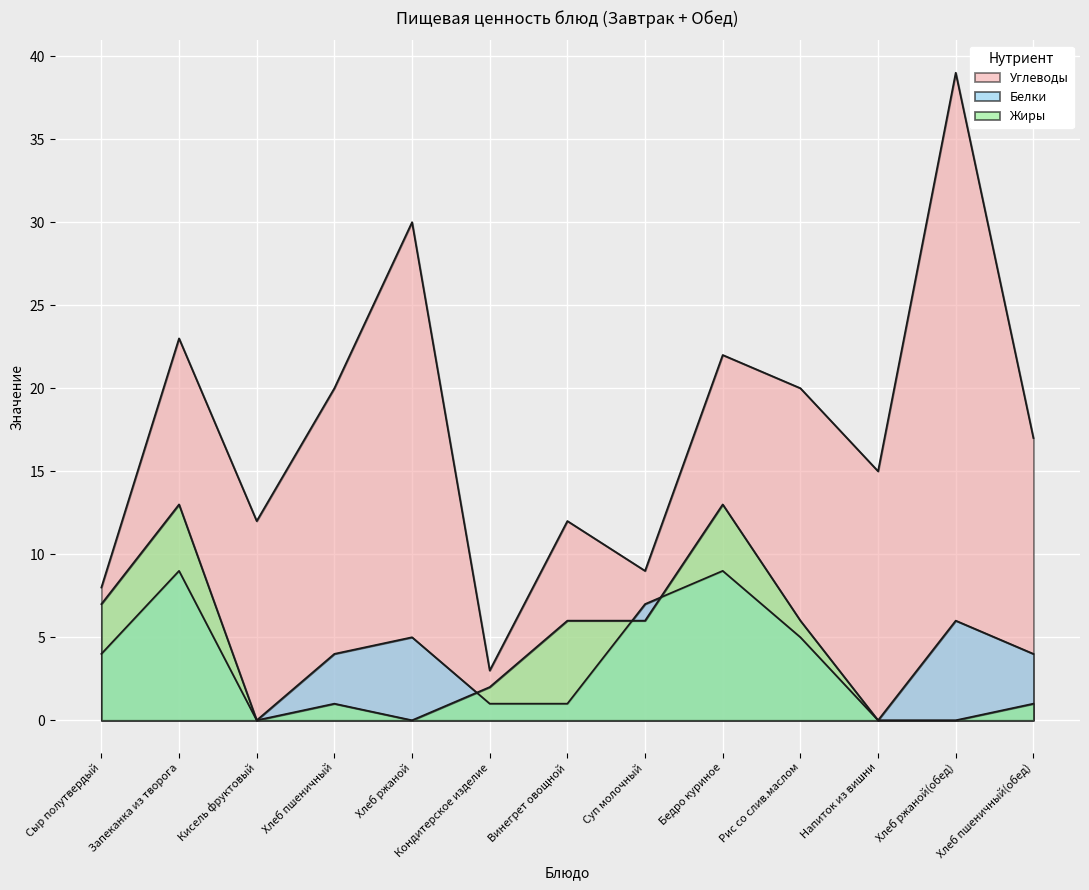

Reading left to right, transcribe all the data shown in this chart.

Белки: 4	9	0	4	5	1	1	7	9	5	0	6	4
Жиры: 7	13	0	1	0	2	6	6	13	6	0	0	1
Углеводы: 8	23	12	20	30	3	12	9	22	20	15	39	17